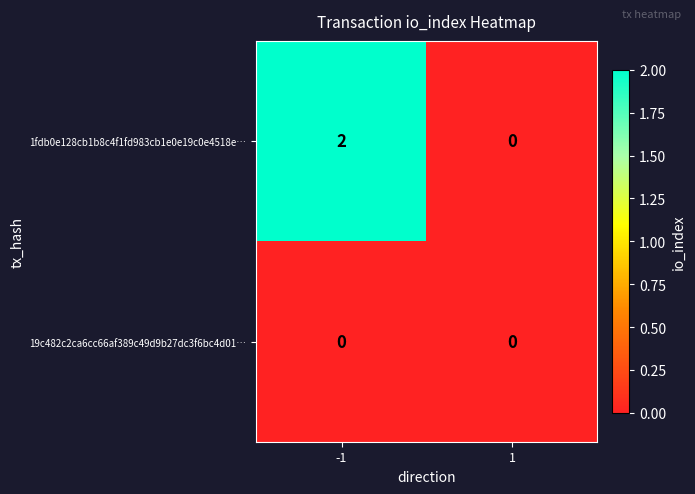

Reading right to left, extract all data points from this chart.

1fdb0e128cb1b8c4f1fd983cb1e0e19c0e4518e…: 0	2
19c482c2ca6cc66af389c49d9b27dc3f6bc4d01…: 0	0